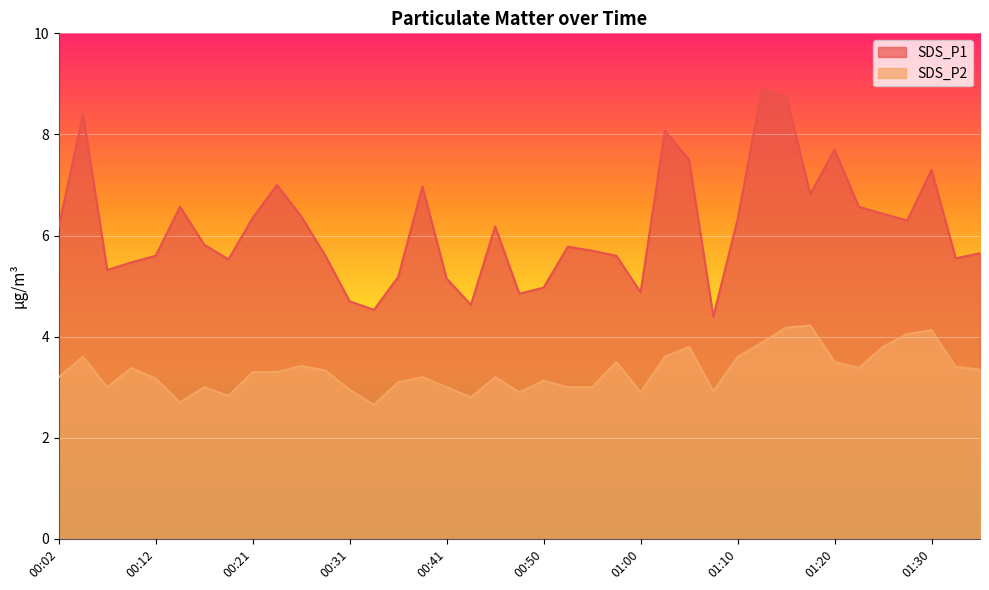

Which series has the widest spread of values?

SDS_P1